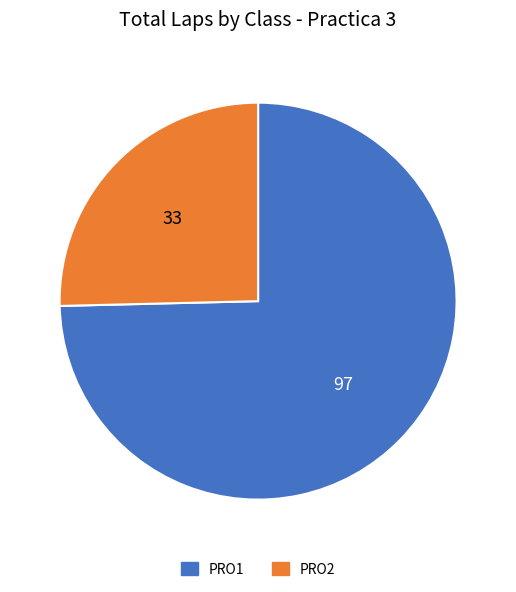

Is it true that PRO2 is 32% of the pie?

False